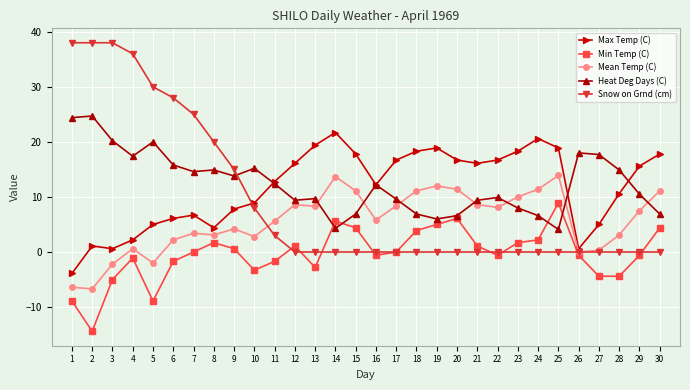

Is the value of Max Temp (C) at 9 greater than the value of Snow on Grnd (cm) at 18?

Yes